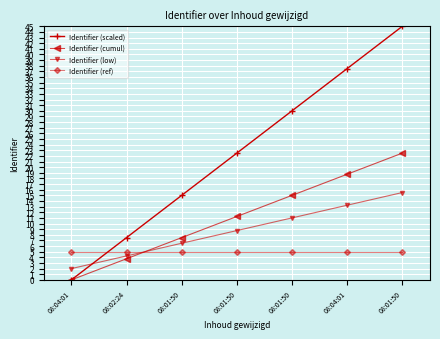

Reading left to right, list all the values displayed in this chart.

Identifier (scaled): 0.0	7.5	15.0	22.5	30.0	37.5	45.0
Identifier (cumul): 0.0	3.8	7.5	11.2	15.0	18.8	22.5
Identifier (low): 2.0	4.2	6.5	8.8	11.0	13.2	15.5
Identifier (ref): 5.0	5.0	5.0	5.0	5.0	5.0	5.0